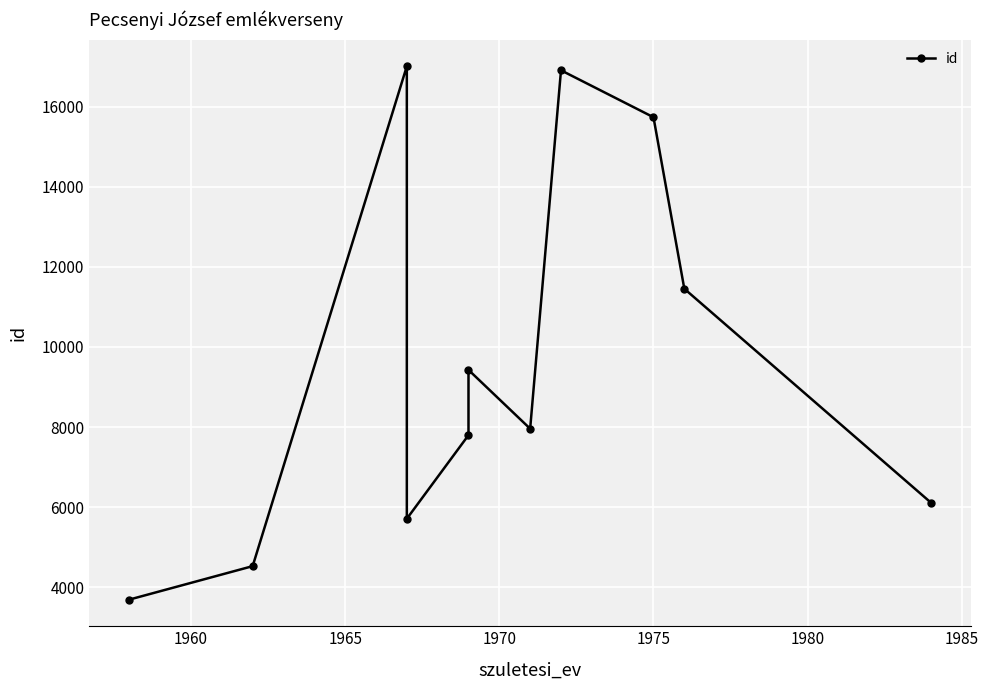

True or false: the data shows 2689 at 9.

False